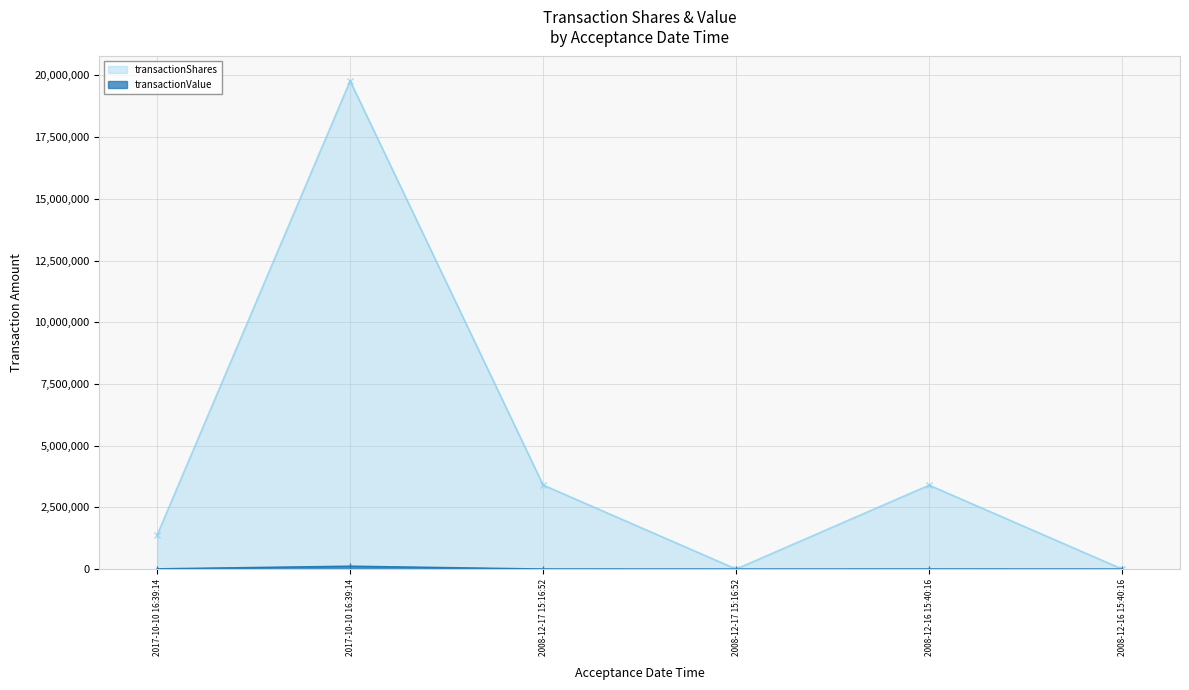

True or false: transactionValue and transactionShares cross at least once.

False